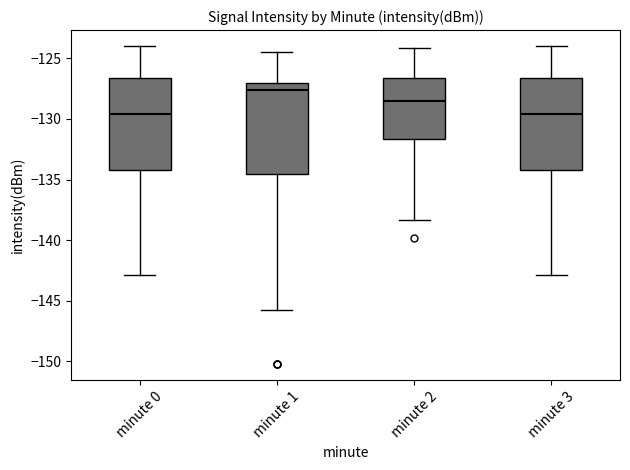

Where is the upper edge of the box for minute 1 on the y-axis? The values are not printed on the chart, so give them approximately, as read against the axis.

-127.0